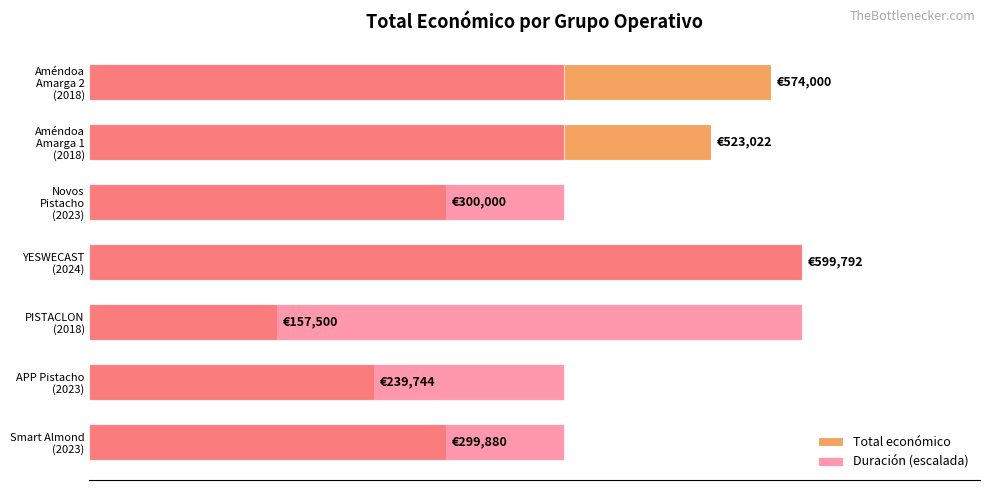

Reading right to left, extract all data points from this chart.

Total económico: 574000.0	523022.0	300000.0	599792.0	157500.0	239744.0	299880.0
Duración (escalada): 399861.3	399861.3	399861.3	599792.0	599792.0	399861.3	399861.3